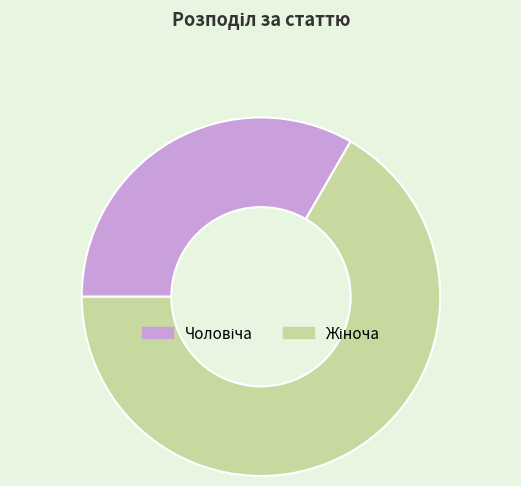

Is there any slice that represents more than half of the pie?

Yes